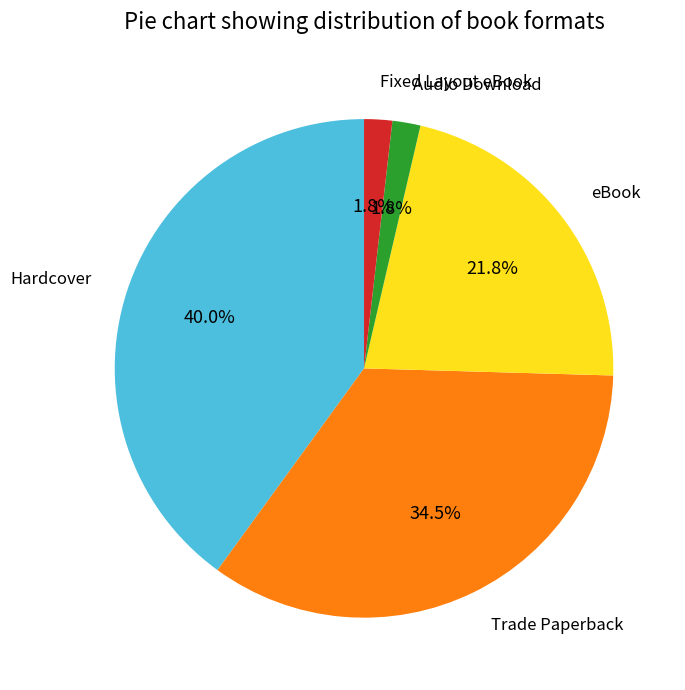

What percentage is the Hardcover slice, to the nearest percent?

40%